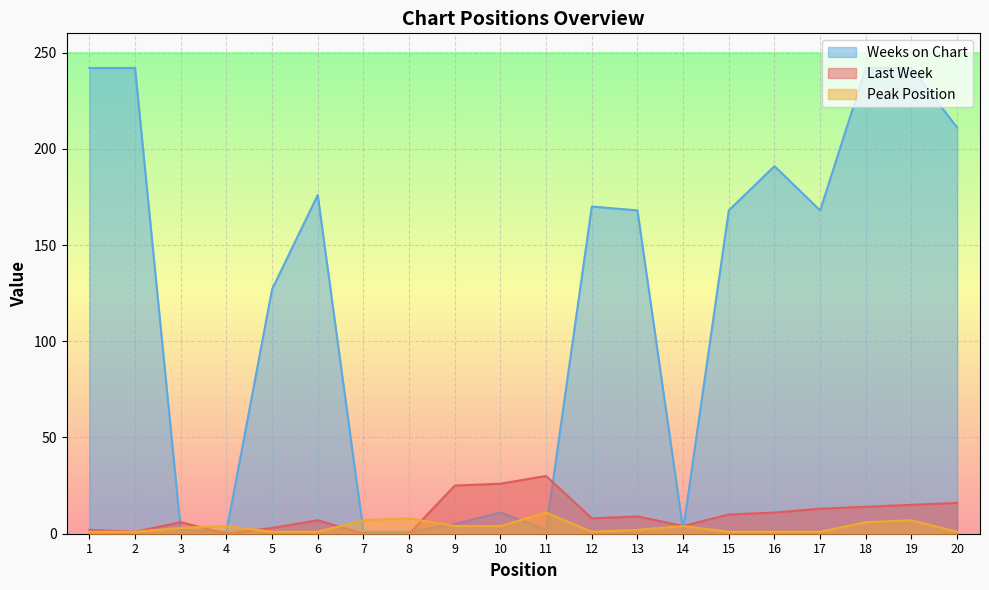

At which category is the sum across all series the highest?

19